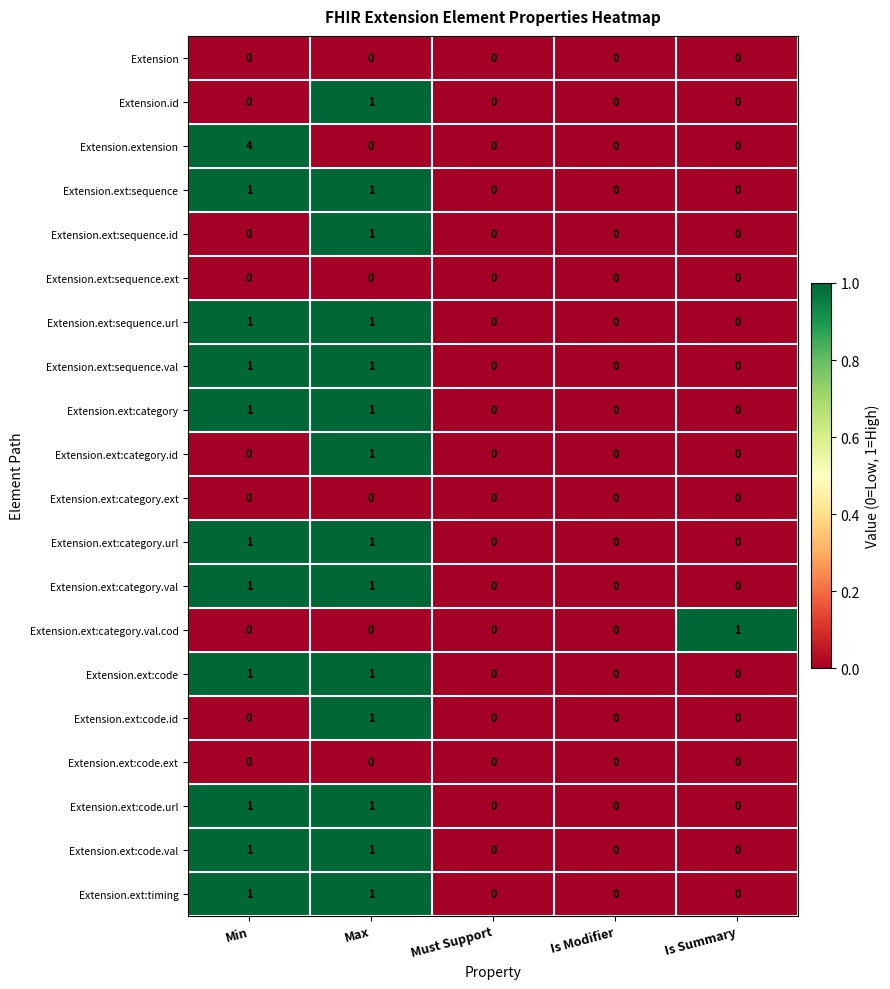

What is the greatest value displayed?

4